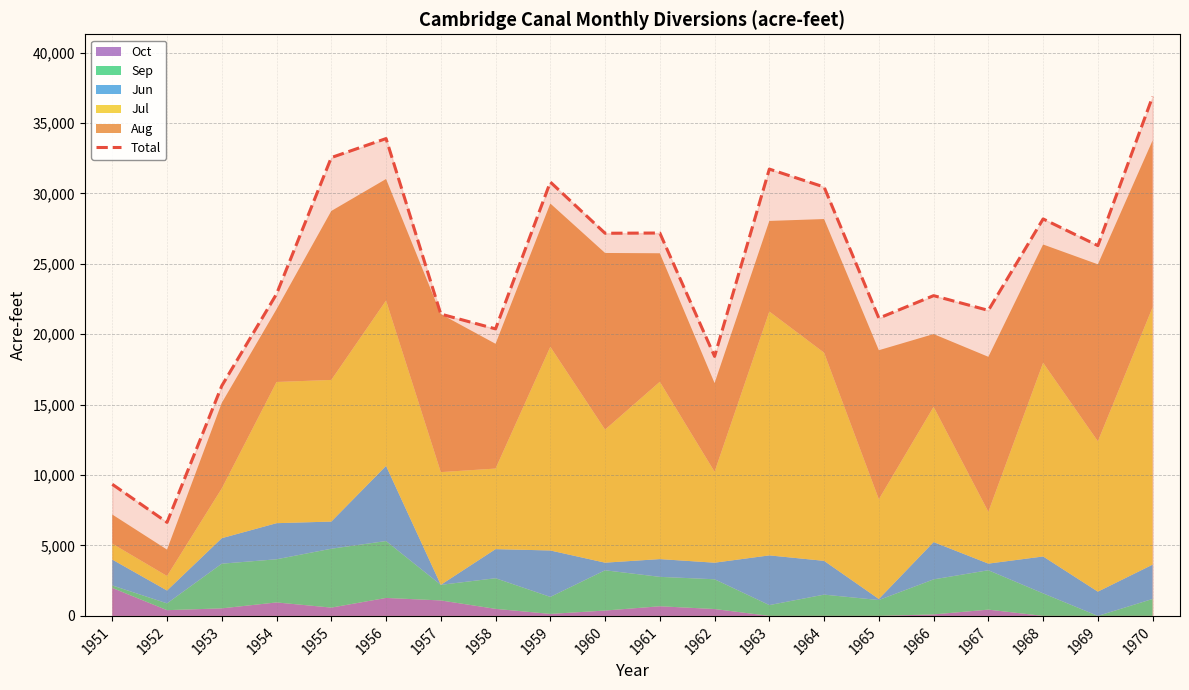

How many data points are less than 26293?

10